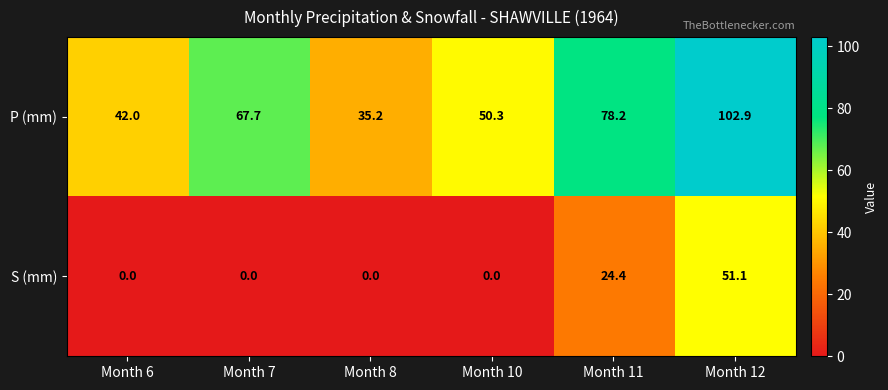

What is the difference between the highest and lowest values at Month 7?

67.7